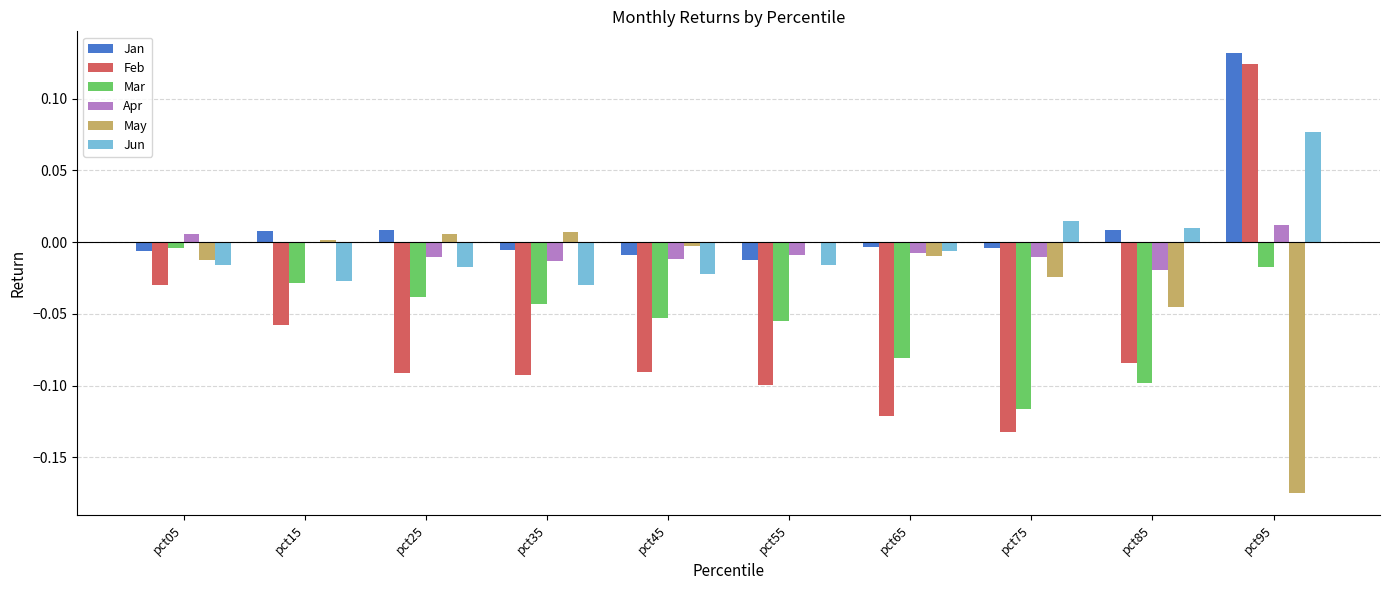

At which category is the sum across all series the highest?

pct95